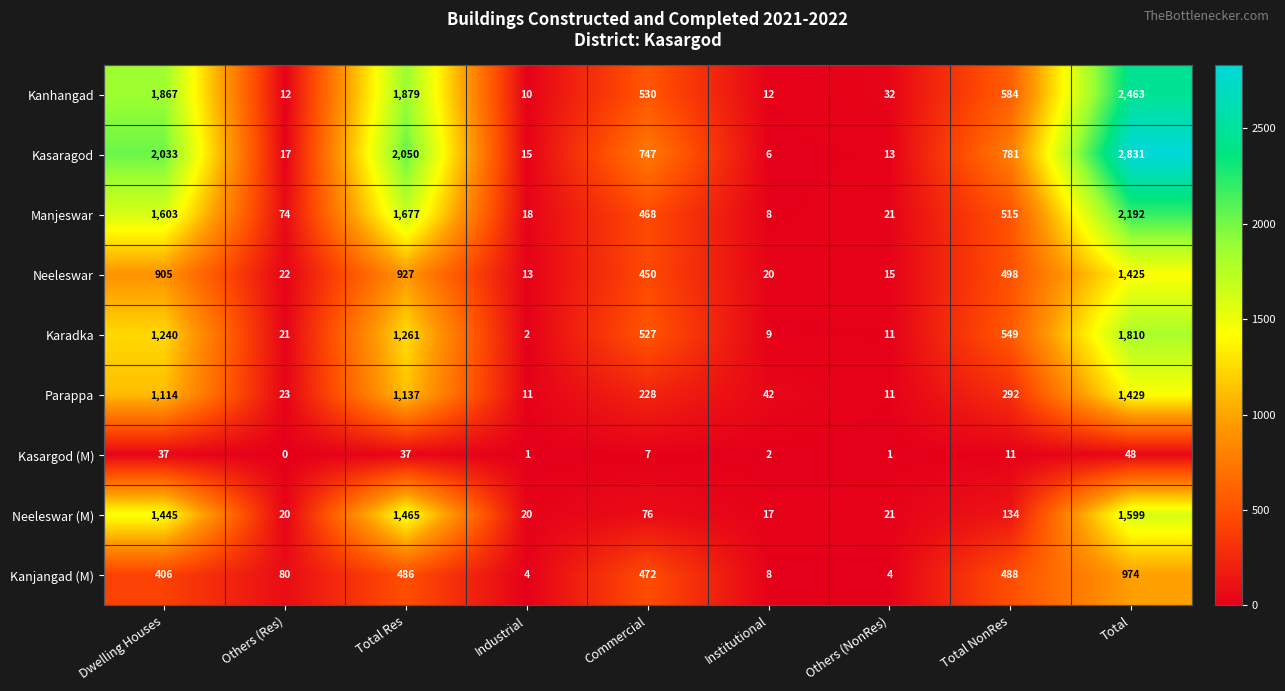

At which category is the sum across all series the highest?

Total